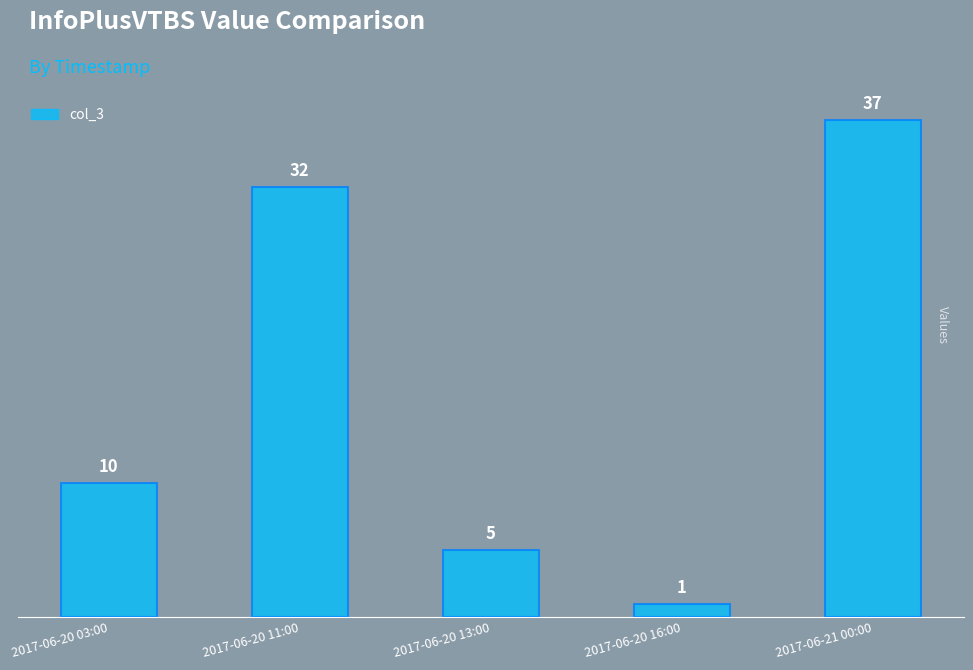

Between 2017-06-20 11:00 and 2017-06-20 03:00, which is larger?

2017-06-20 11:00